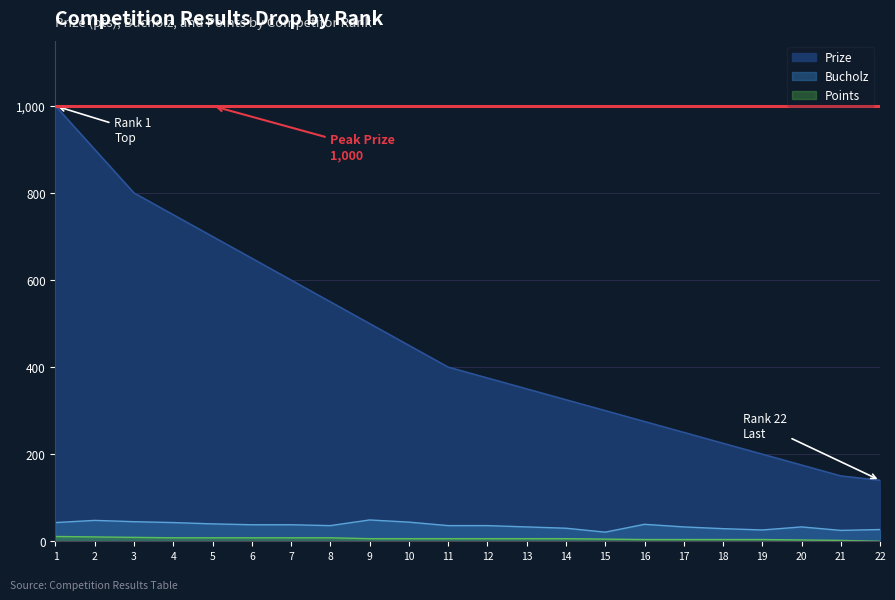

Which category has the highest value in the Points series?

1